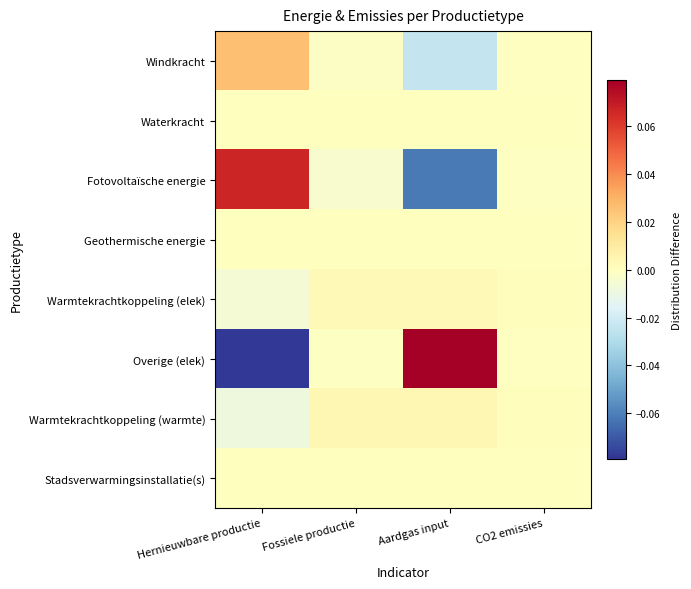

Count the number of data series in this chart.

8